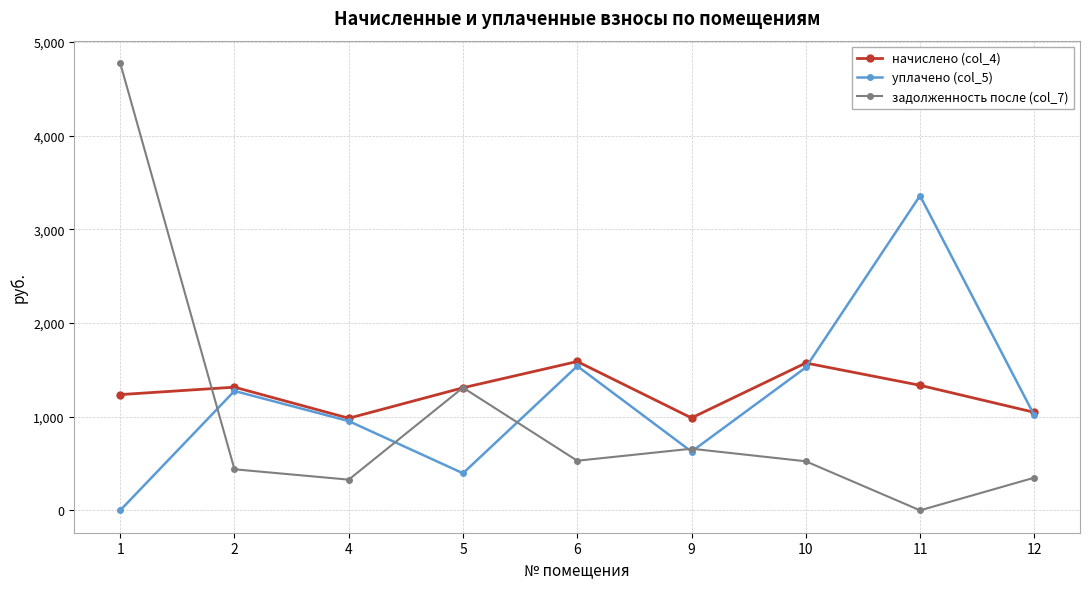

The value of уплачено (col_5) at 9 is 997.3. True or false?

False